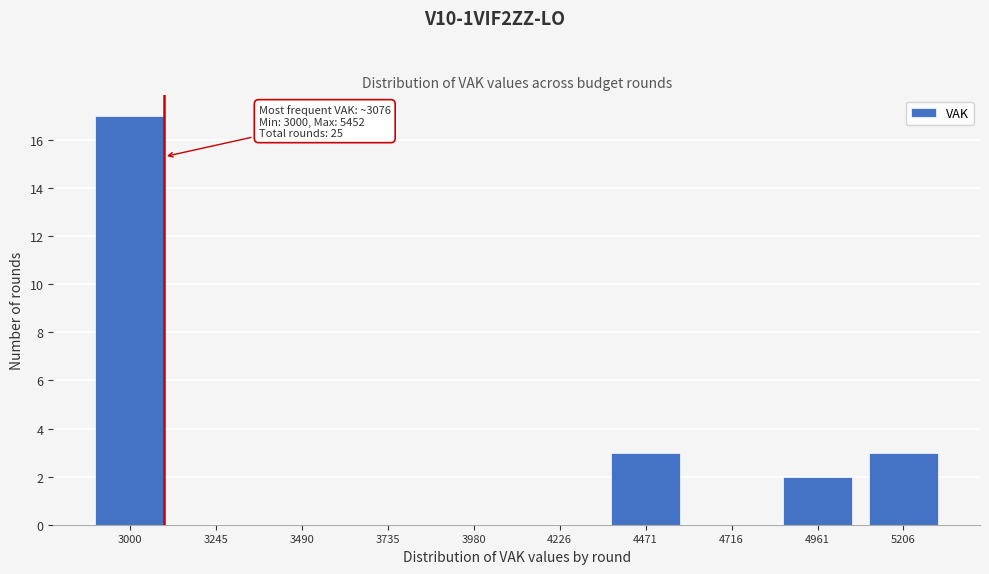

Reading left to right, extract all data points from this chart.

3000=17	3245=0	3490=0	3735=0	3980=0	4226=0	4471=3	4716=0	4961=2	5206=3